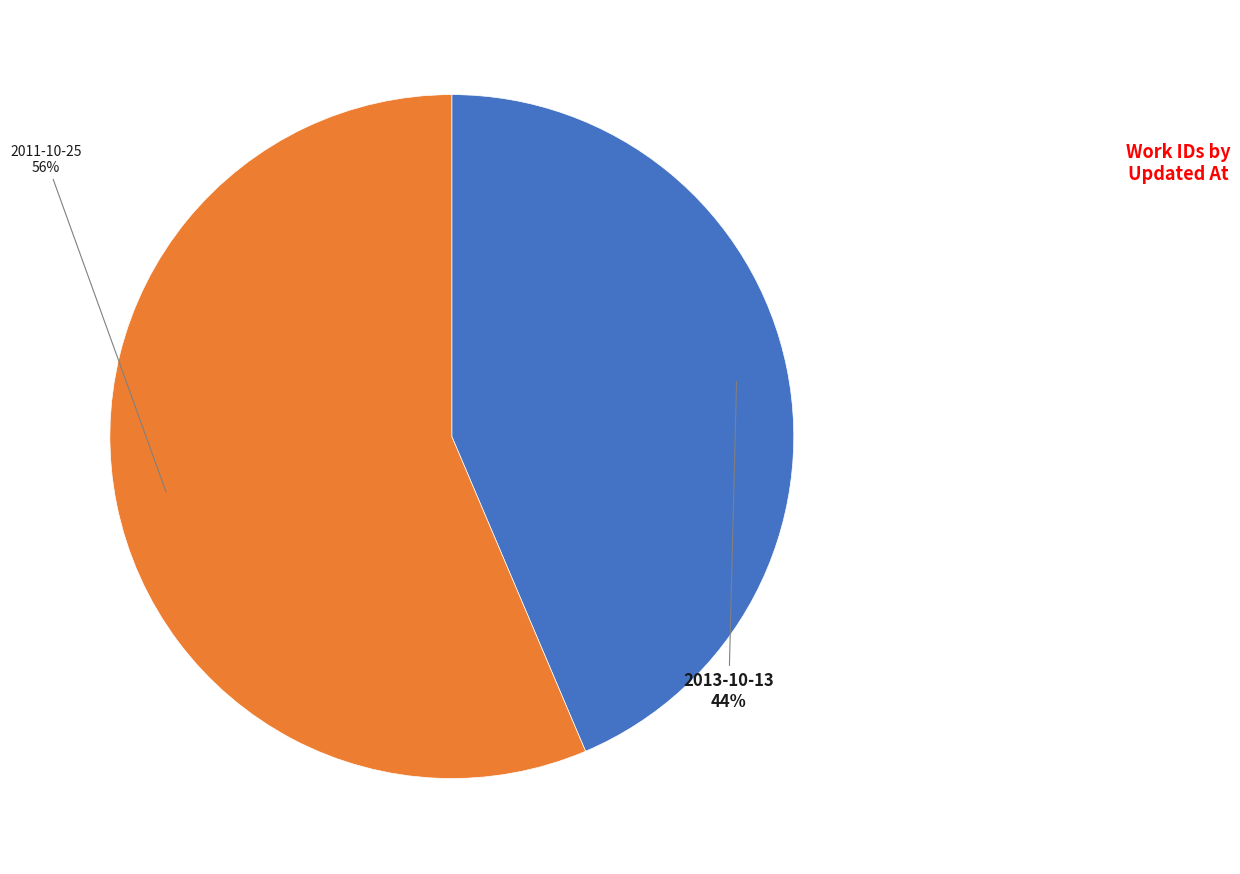

Is there any slice that represents more than half of the pie?

Yes